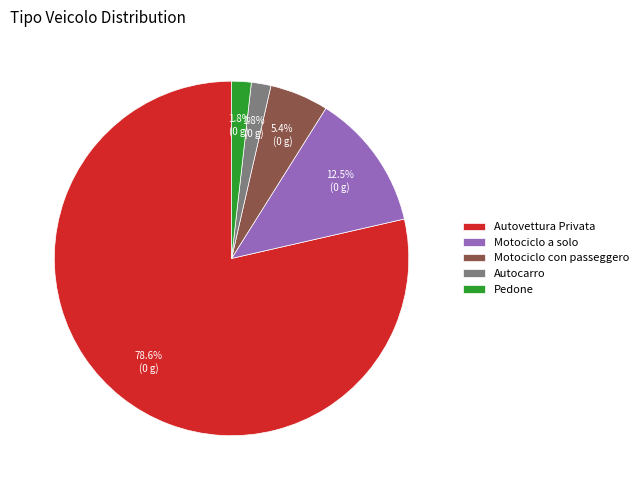

What is the ratio of the value at Motociclo con passeggero to the value at Motociclo a solo?

0.4